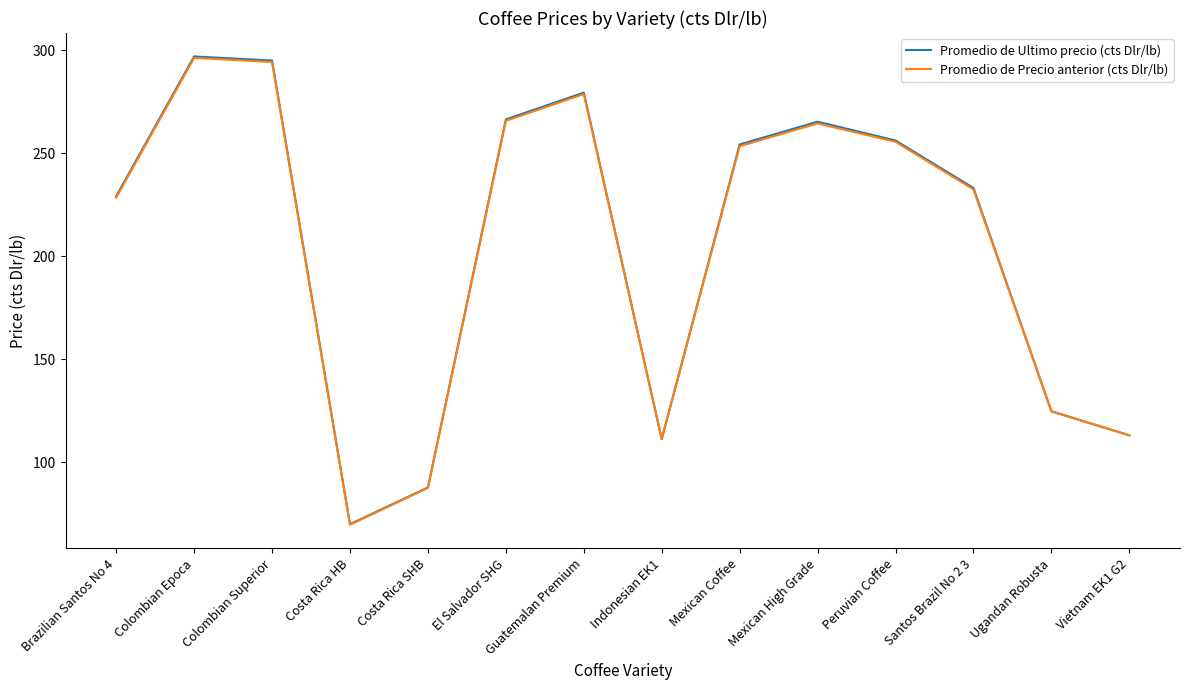

What is the spread (max minus min) of values at Indonesian EK1?

0.2